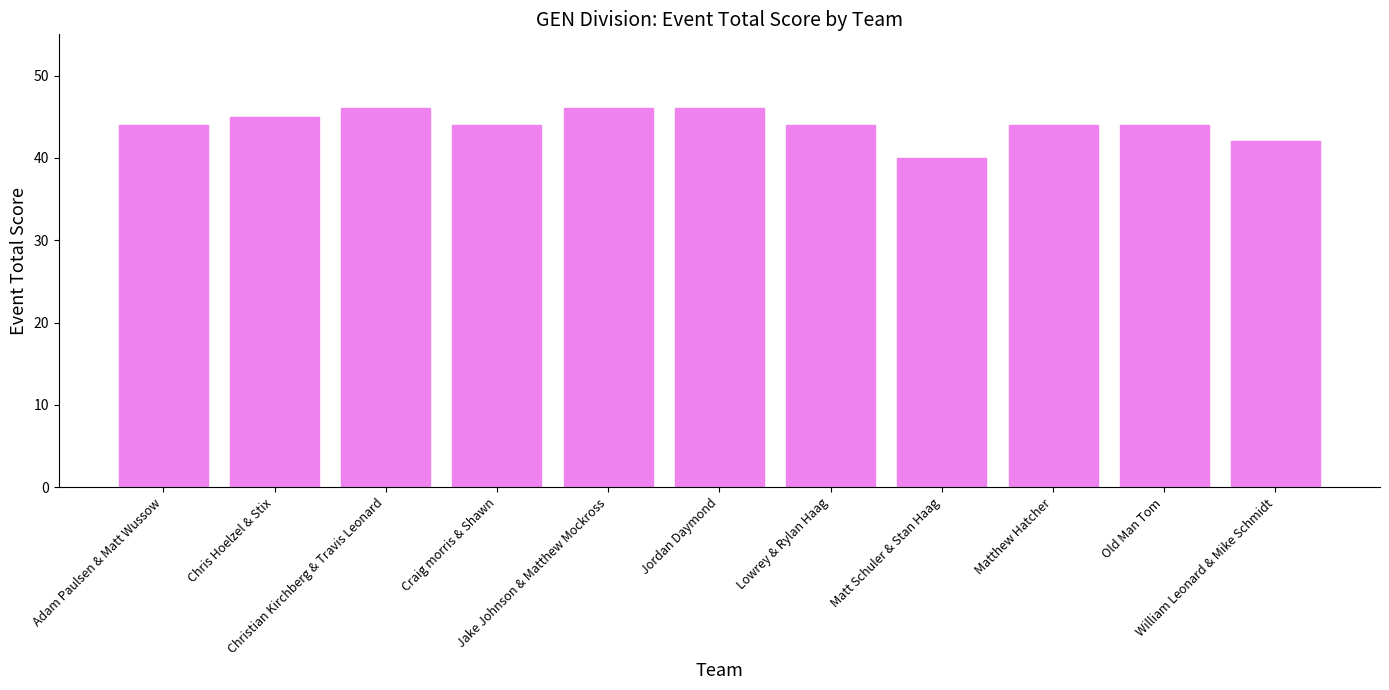

What is the difference between the maximum and minimum values?

6